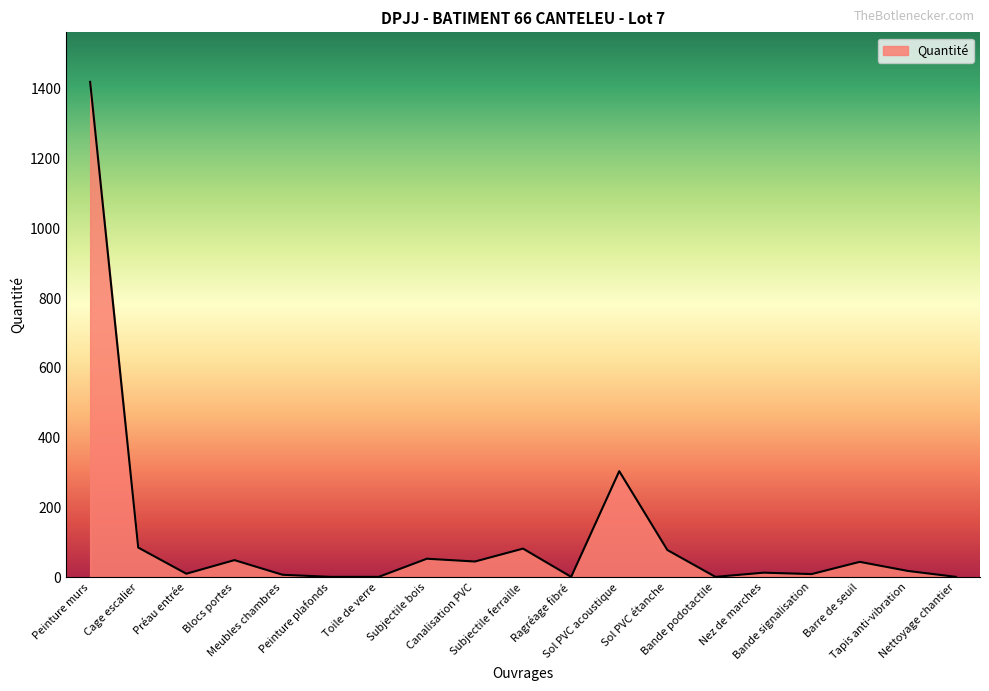

What is the difference between the maximum and minimum values?

1419